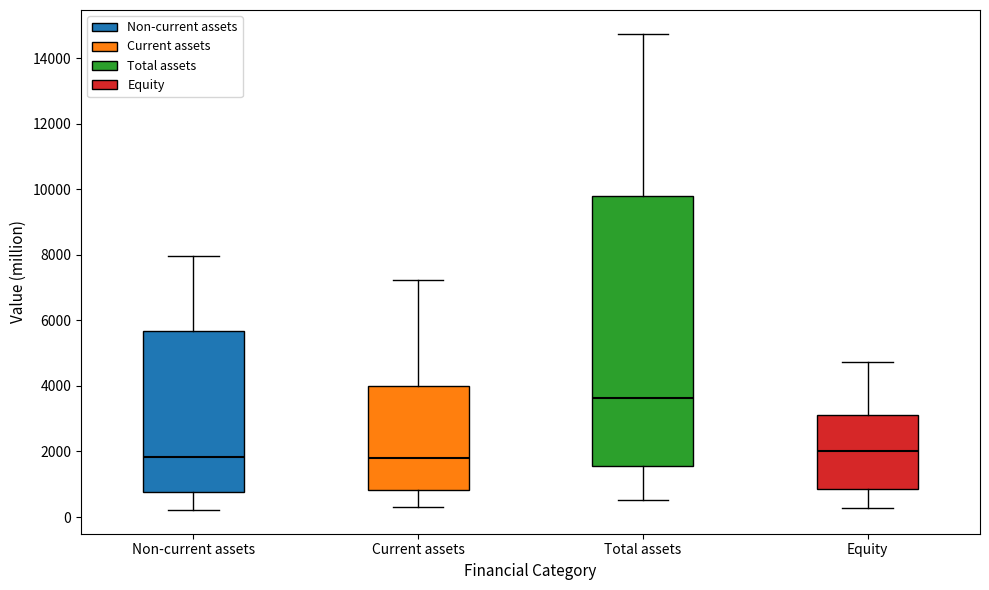

Reading left to right, transcribe this box plot: for each box, give where its median line is, the range the box spans, and where its two whiskers end, as read against the y-axis. The values are not printed on the chart, so give them approximately, as read against the axis.

Non-current assets: median 1800, box 800 to 5600, whiskers 200 to 8000
Current assets: median 1800, box 800 to 4000, whiskers 400 to 7200
Total assets: median 3600, box 1600 to 9800, whiskers 600 to 14800
Equity: median 2000, box 800 to 3200, whiskers 200 to 4800